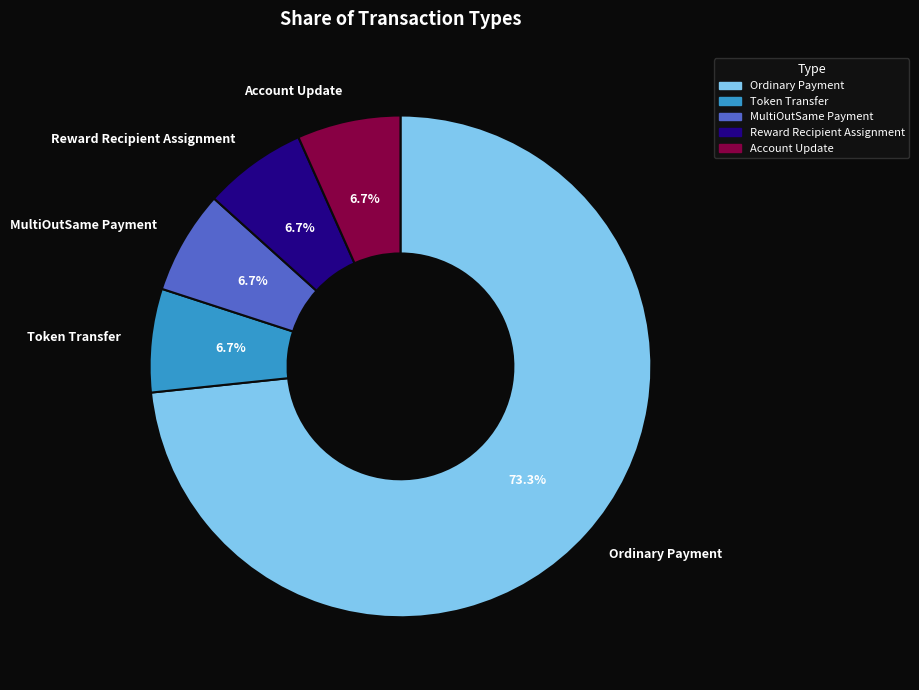

Which slice represents more than half of the pie?

Ordinary Payment